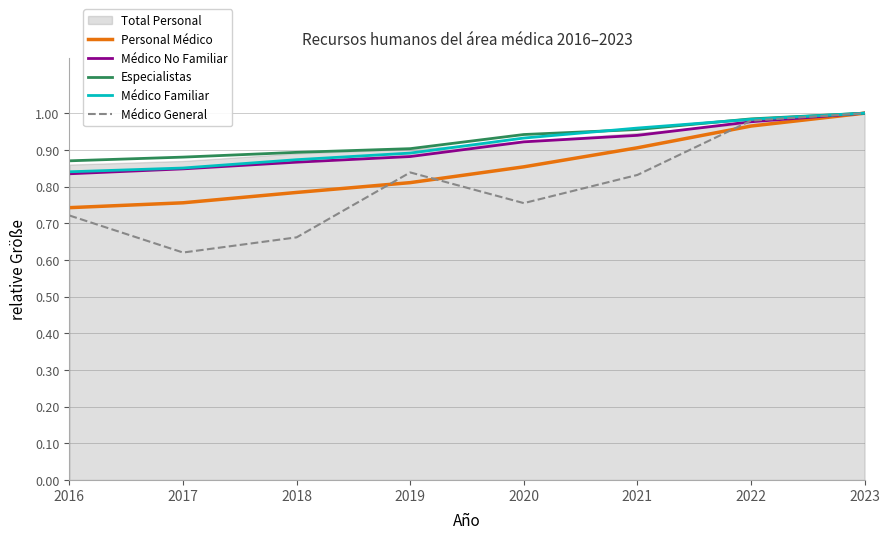

Reading left to right, what are all the values shown in this chart?

Personal Médico: 2016=0.7	2017=0.8	2018=0.8	2019=0.8	2020=0.9	2021=0.9	2022=1.0	2023=1.0
Médico No Familiar: 2016=0.8	2017=0.8	2018=0.9	2019=0.9	2020=0.9	2021=0.9	2022=1.0	2023=1.0
Especialistas: 2016=0.9	2017=0.9	2018=0.9	2019=0.9	2020=0.9	2021=1.0	2022=1.0	2023=1.0
Médico Familiar: 2016=0.8	2017=0.9	2018=0.9	2019=0.9	2020=0.9	2021=1.0	2022=1.0	2023=1.0
Médico General: 2016=0.7	2017=0.6	2018=0.7	2019=0.8	2020=0.8	2021=0.8	2022=1.0	2023=1.0